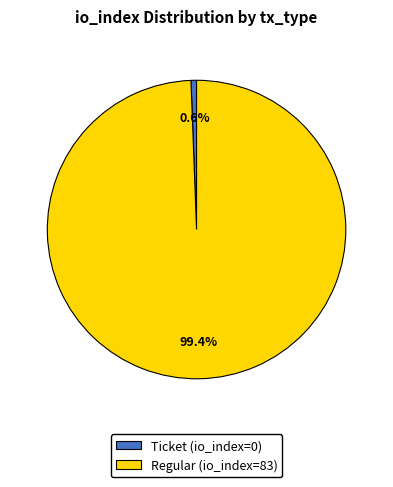

Which category has the smallest portion of the pie?

Ticket (io_index=0)